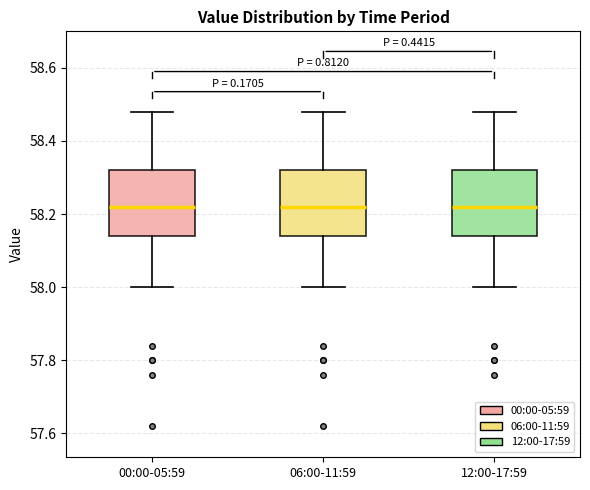

Where is the lower edge of the box for 12:00-17:59 on the y-axis? The values are not printed on the chart, so give them approximately, as read against the axis.

58.14